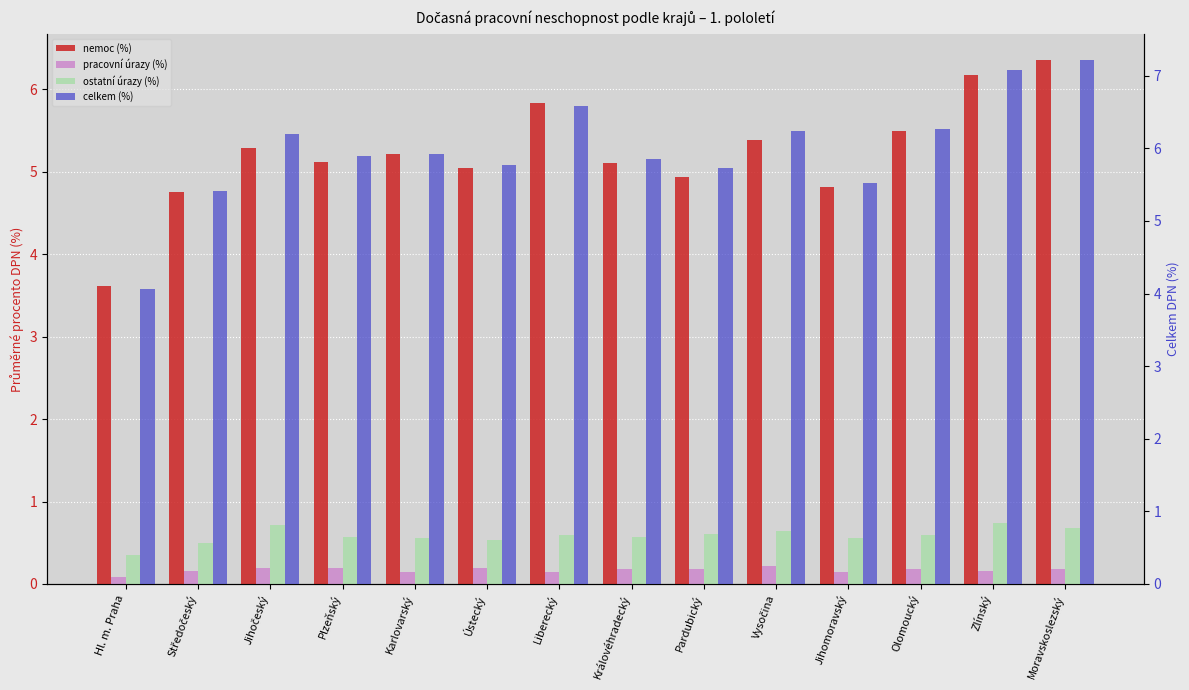

Between Jihočeský and Jihomoravský, which series saw the biggest shift?

celkem (%)